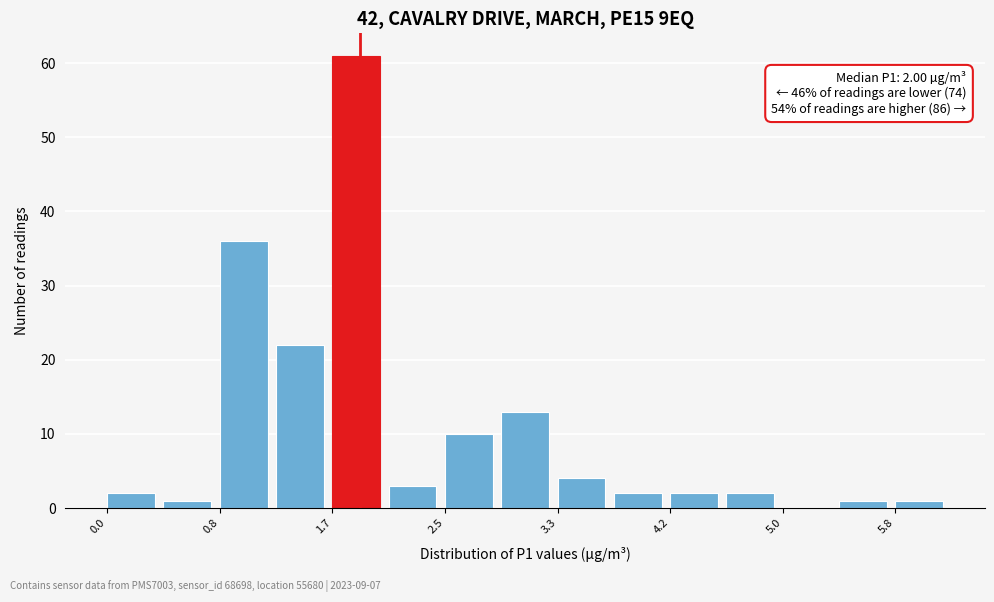

Which range on the x-axis has the tallest bar?

1.7 to 2.1